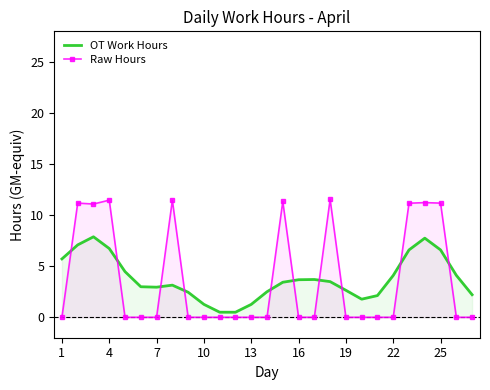

Which series changed the most between 1 and 25?

Raw Hours